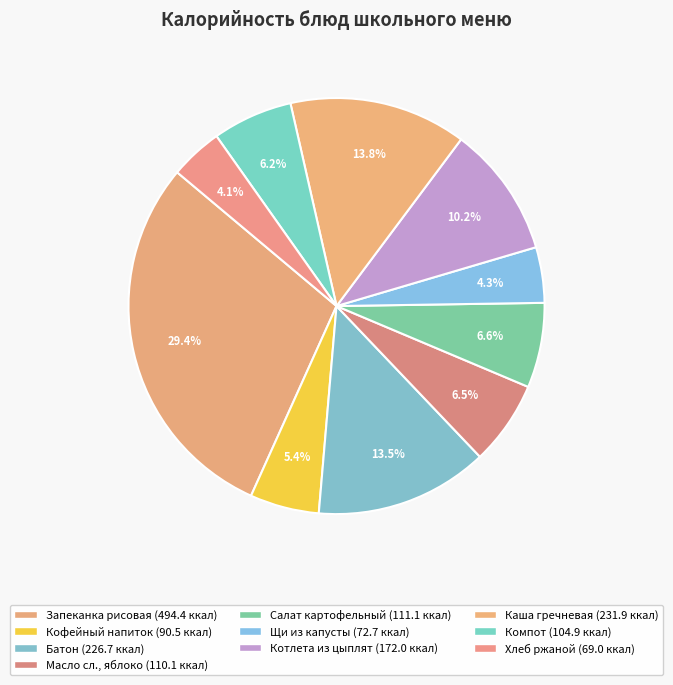

Is there a majority slice in this chart?

No